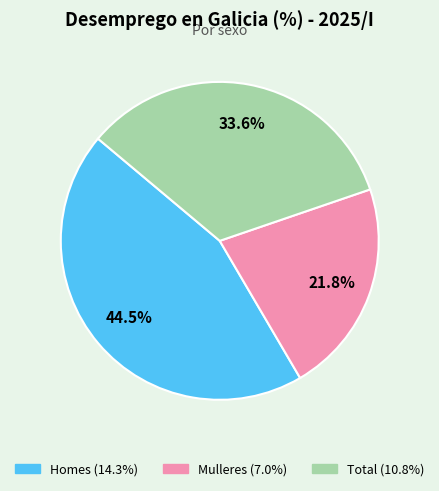

True or false: Total accounts for 20% of the total.

False